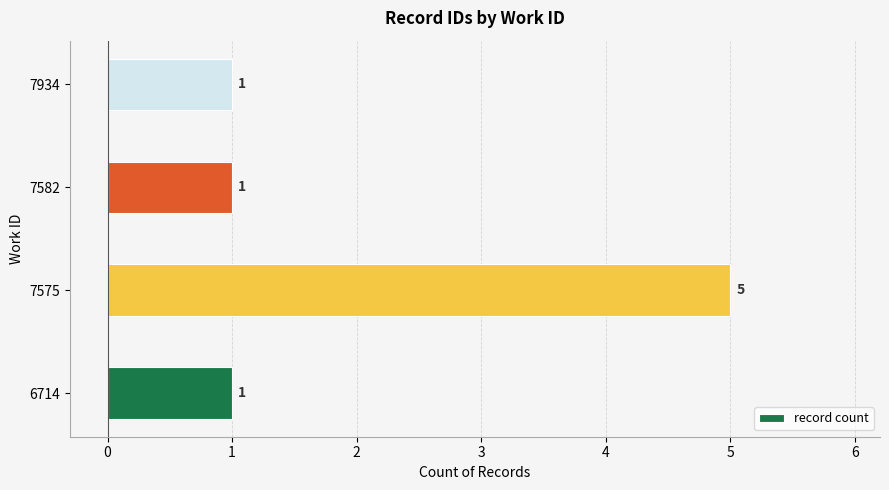

Reading bottom to top, list all the values displayed in this chart.

1	5	1	1